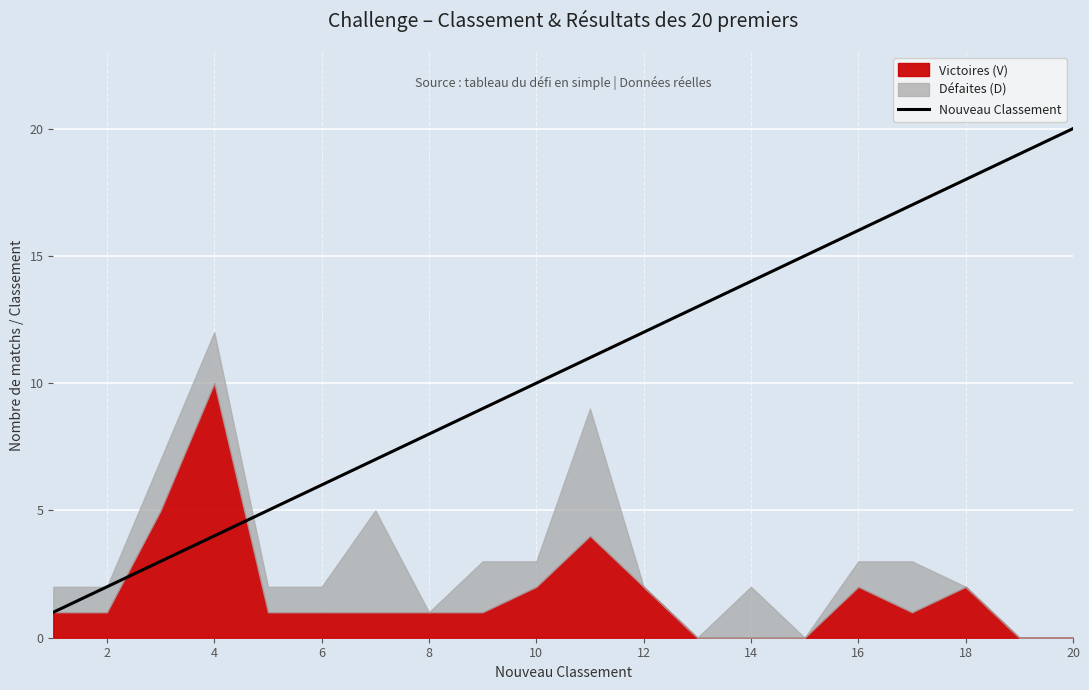

True or false: Nouveau Classement has a value of 18 at 18.

True